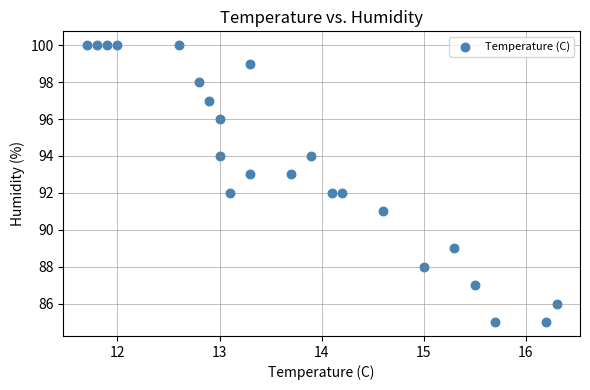

What is the range of Y values (max minus min)?

15